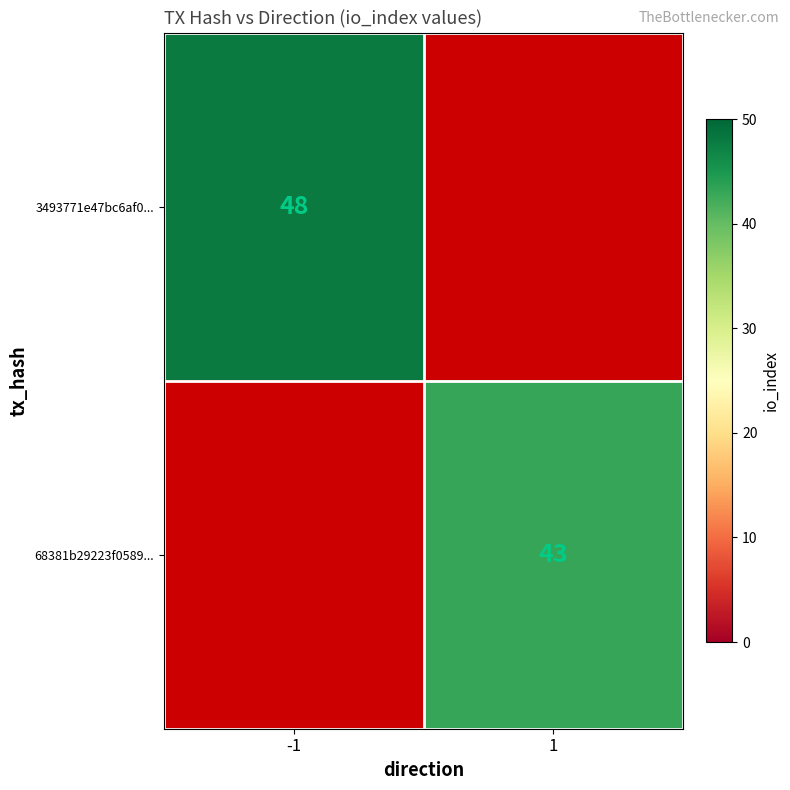

Is it true that 68381b29223f0589... equals 63 at 1?

False